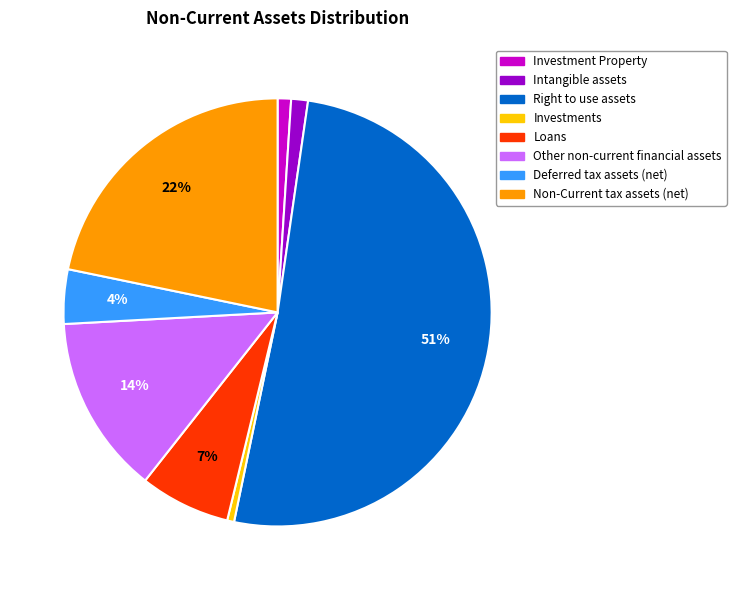

Combined, do Other non-current financial assets and Non-Current tax assets (net) account for over 50%?

No